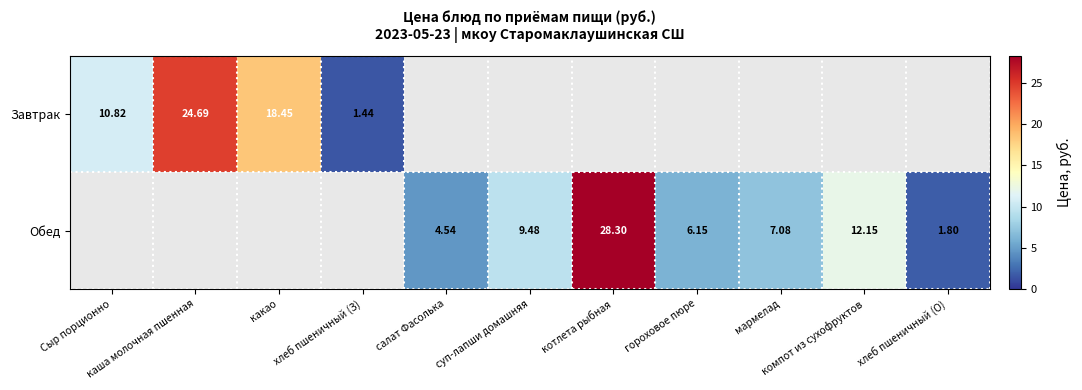

At which label is Завтрак closest to 13?

Сыр порционно